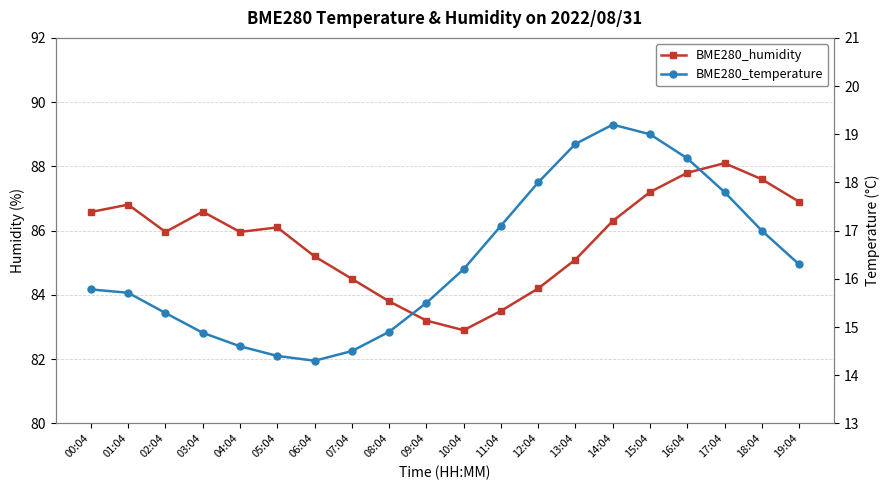

Between 06:04 and 12:04, which series saw the biggest shift?

BME280_temperature